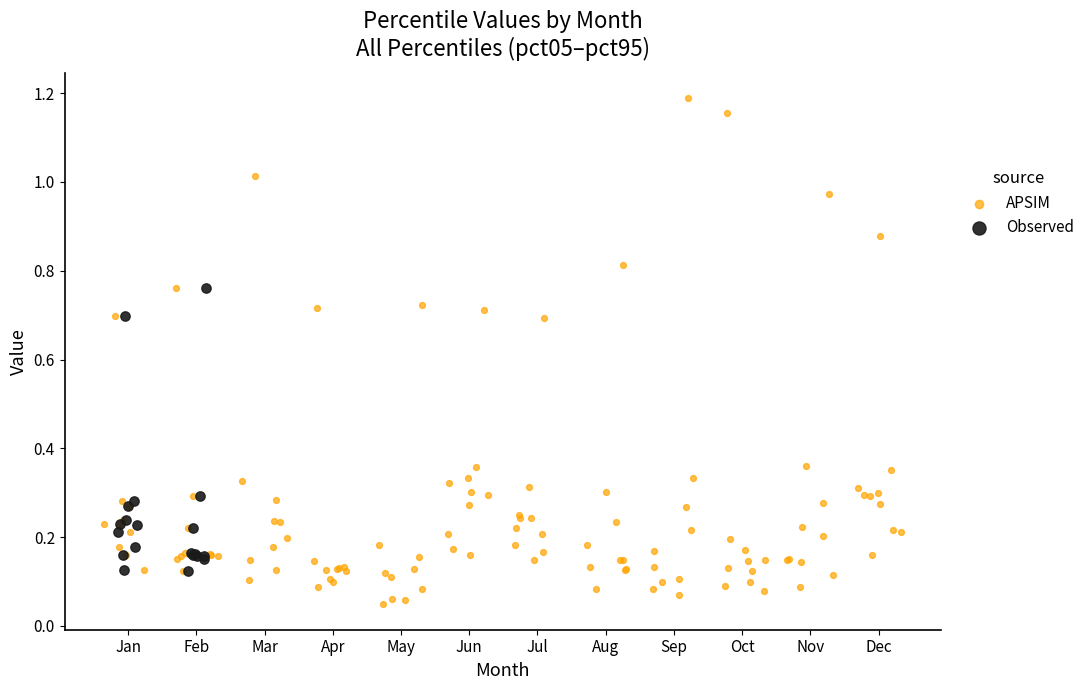

Which series contains the highest Y value?

APSIM